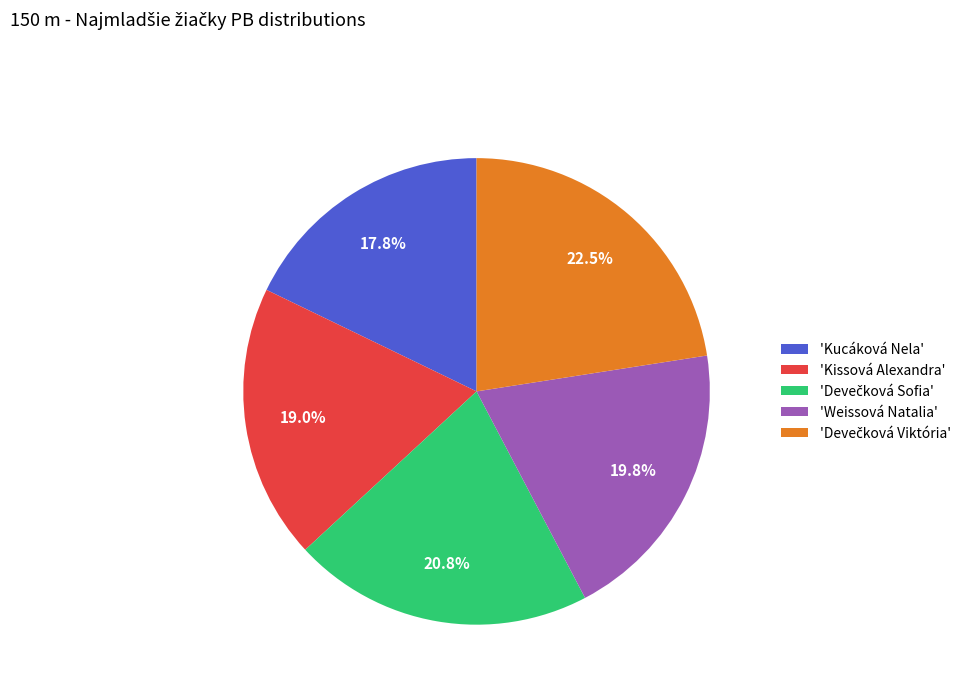

Is there a majority slice in this chart?

No